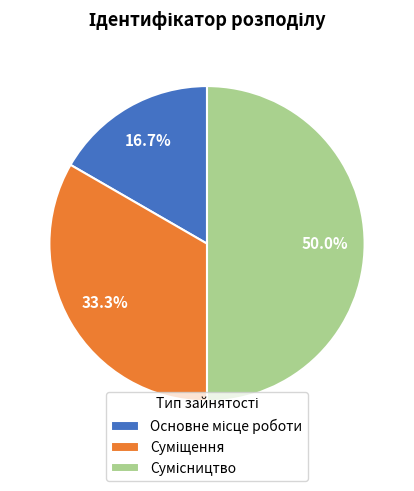

How many slices are in this pie chart?

3